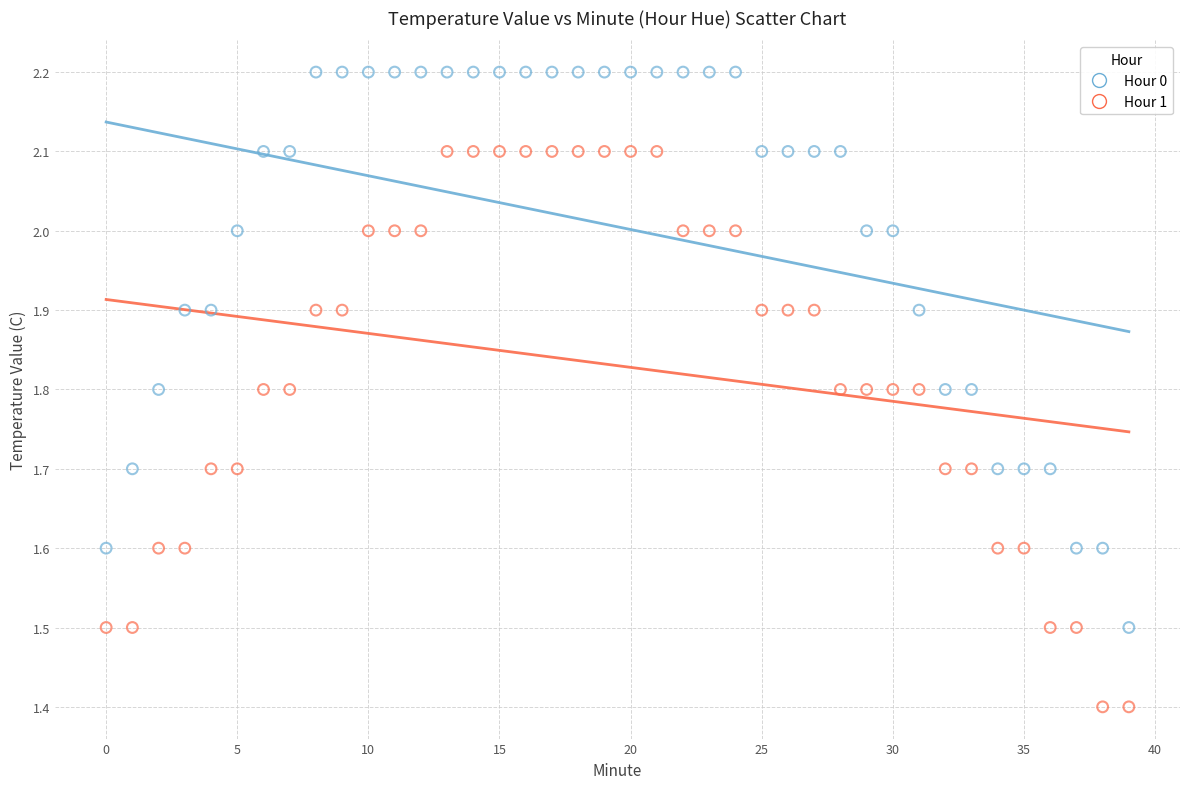

Which series contains the highest Y value?

Hour 0